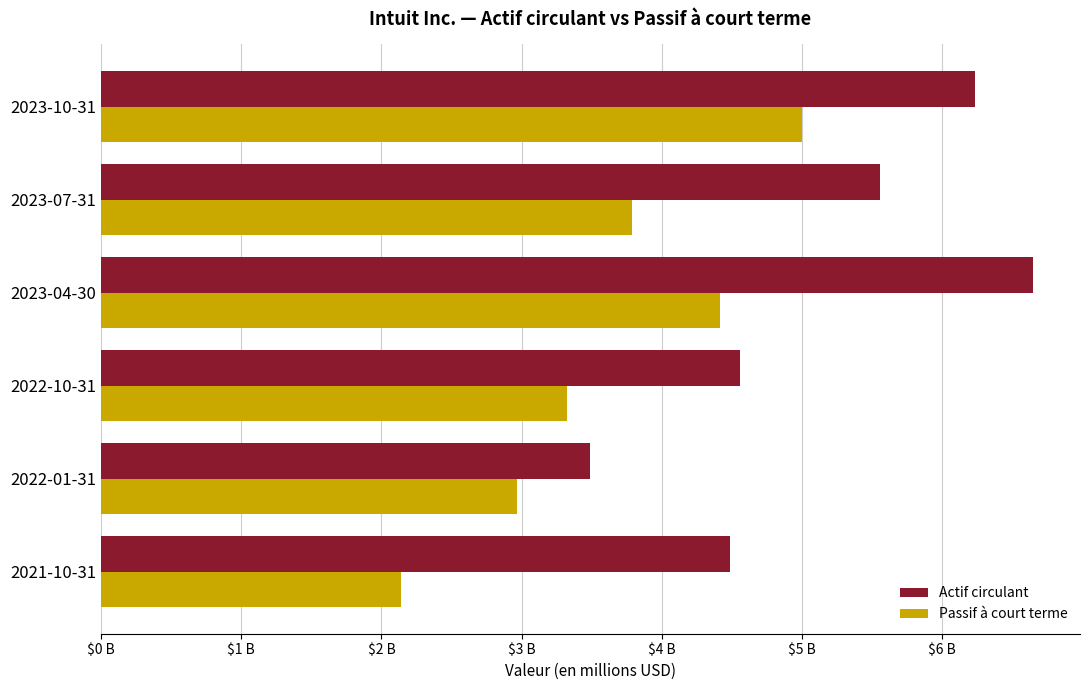

List the series in order of their peak value, lowest first.

Passif à court terme, Actif circulant